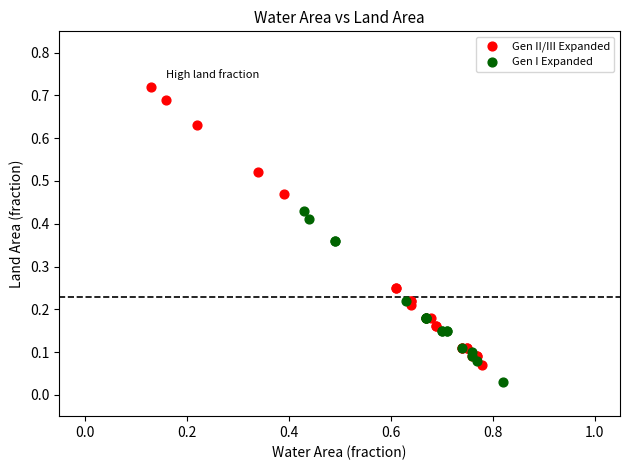

Which series has the largest Y range (max minus min)?

Gen II/III Expanded